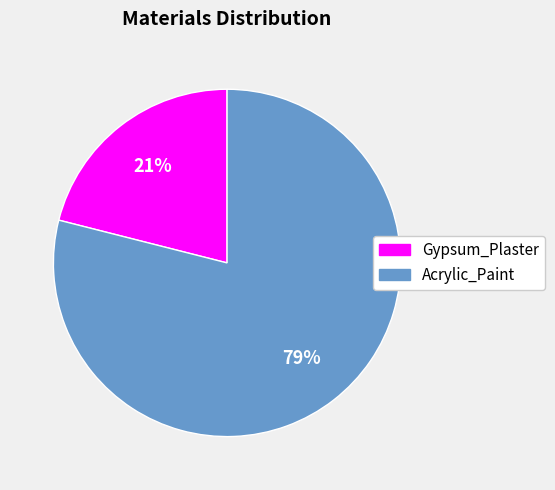

Combined, do Acrylic_Paint and Gypsum_Plaster account for over 50%?

Yes